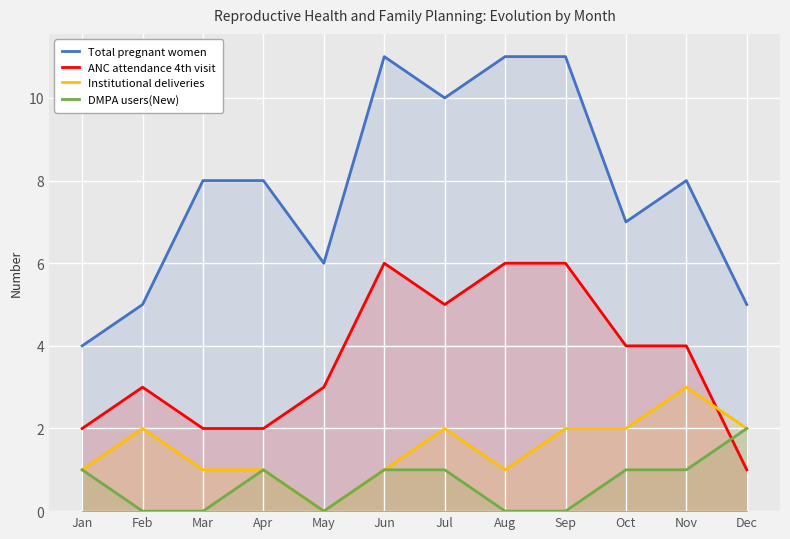

Which category has the lowest value across all series?

May